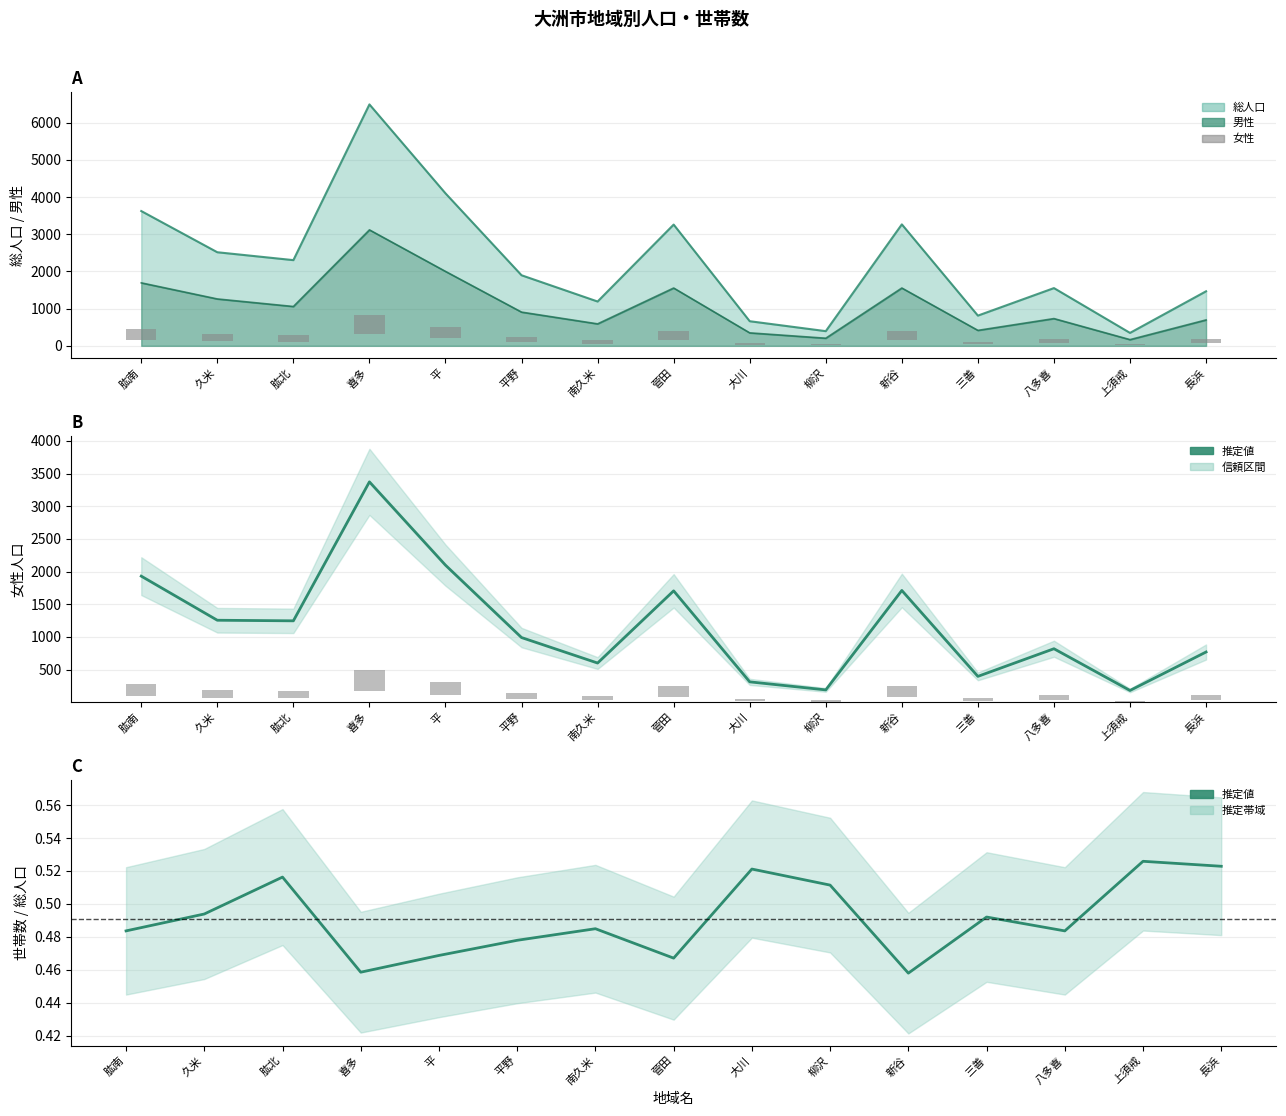

What is the spread (max minus min) of values at 新谷?

1548.7